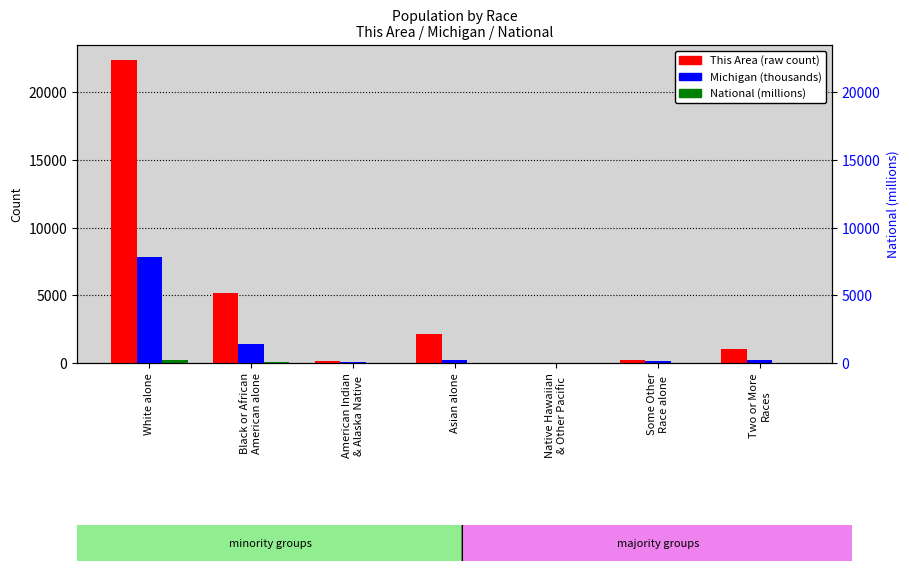

List the series in order of their overall mean, lowest first.

National (millions), Michigan (thousands), This Area (raw count)